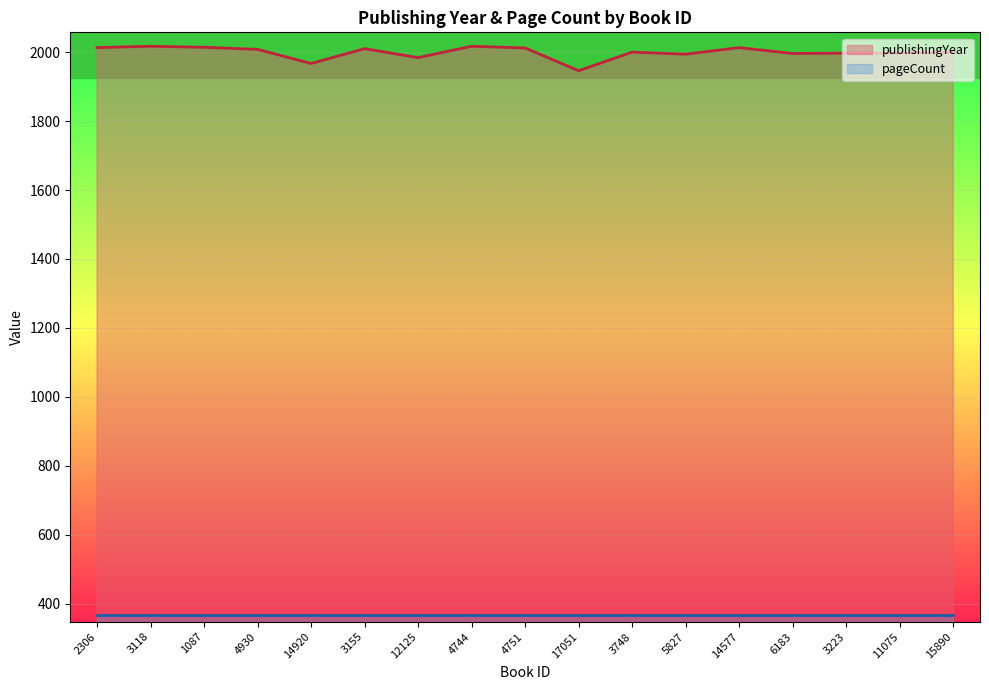

Reading left to right, extract all data points from this chart.

2306=2013	3118=2017	1087=2014	4930=2008	14920=1967	3155=2010	12125=1984	4744=2017	4751=2012	17051=1946	3748=2000	5827=1994	14577=2013	6183=1996	3223=1997	11075=1998	15890=2000